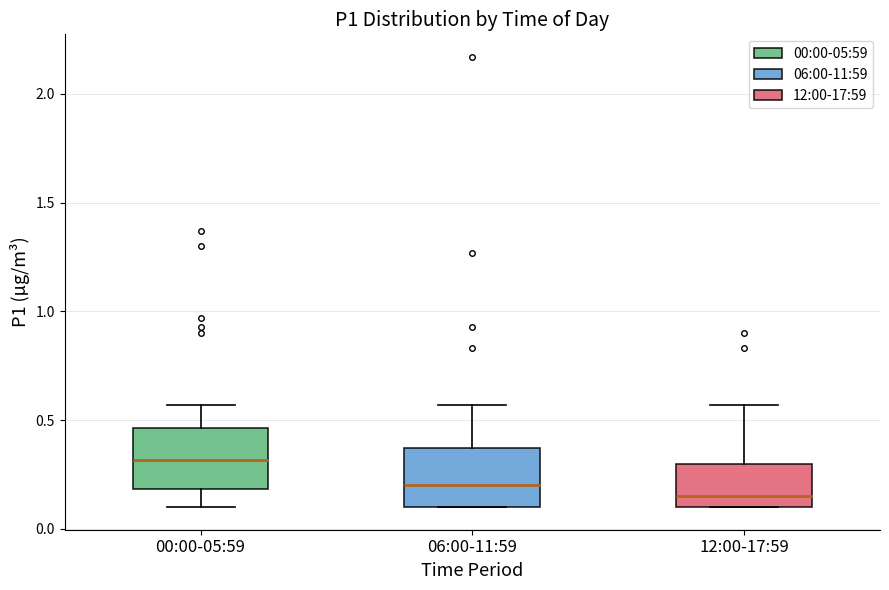

Where is the lower edge of the box for 00:00-05:59 on the y-axis? The values are not printed on the chart, so give them approximately, as read against the axis.

0.20